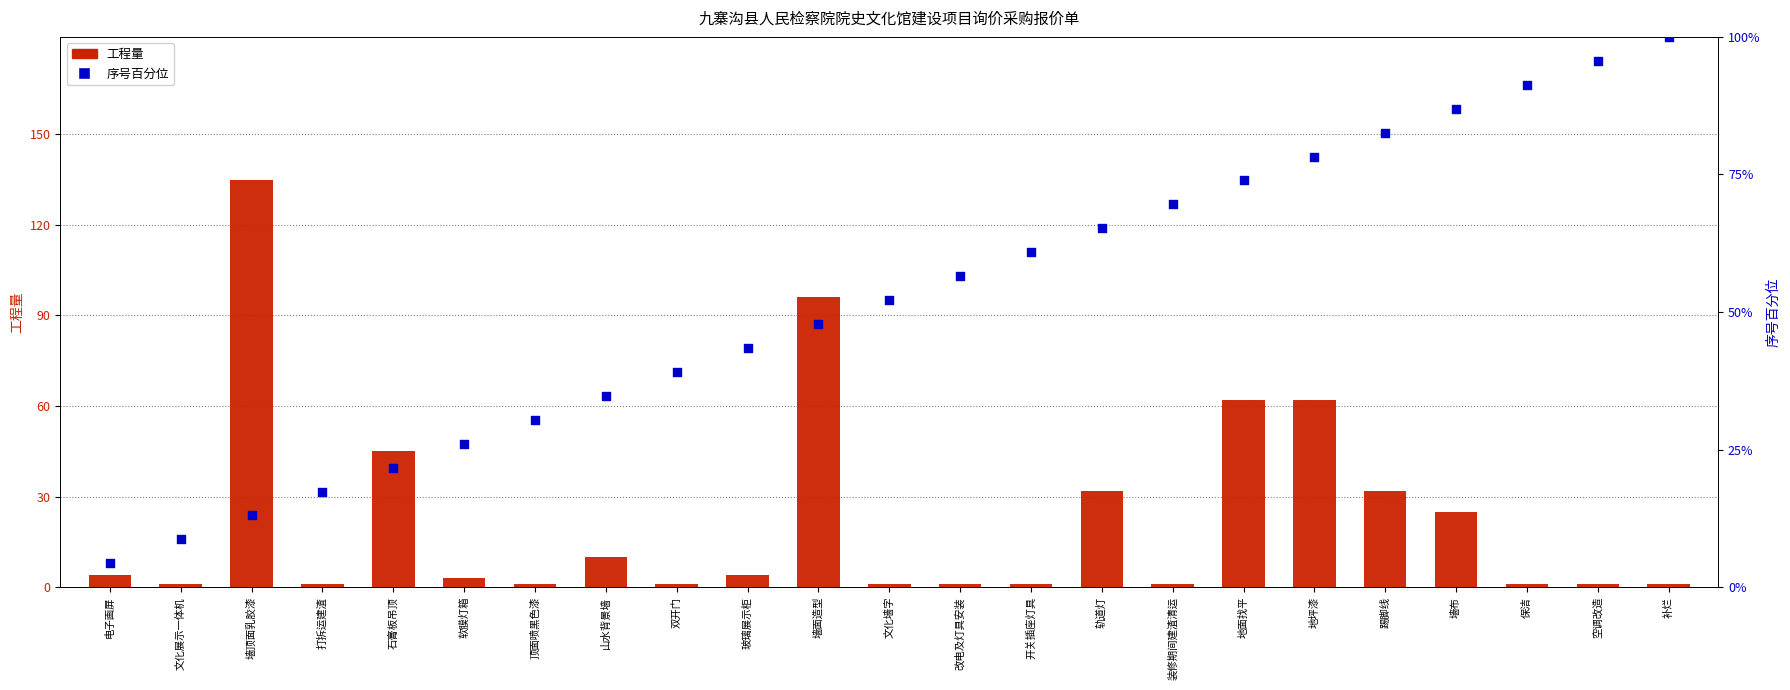

Which series reaches the minimum Y coordinate?

工程量